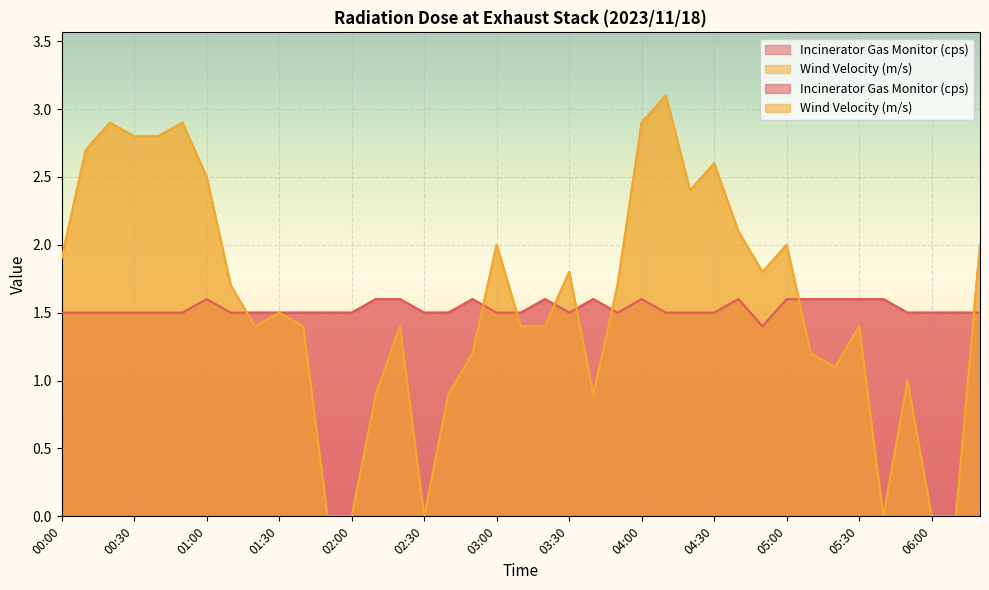

At which label is Wind Velocity (m/s) closest to 1?

05:50